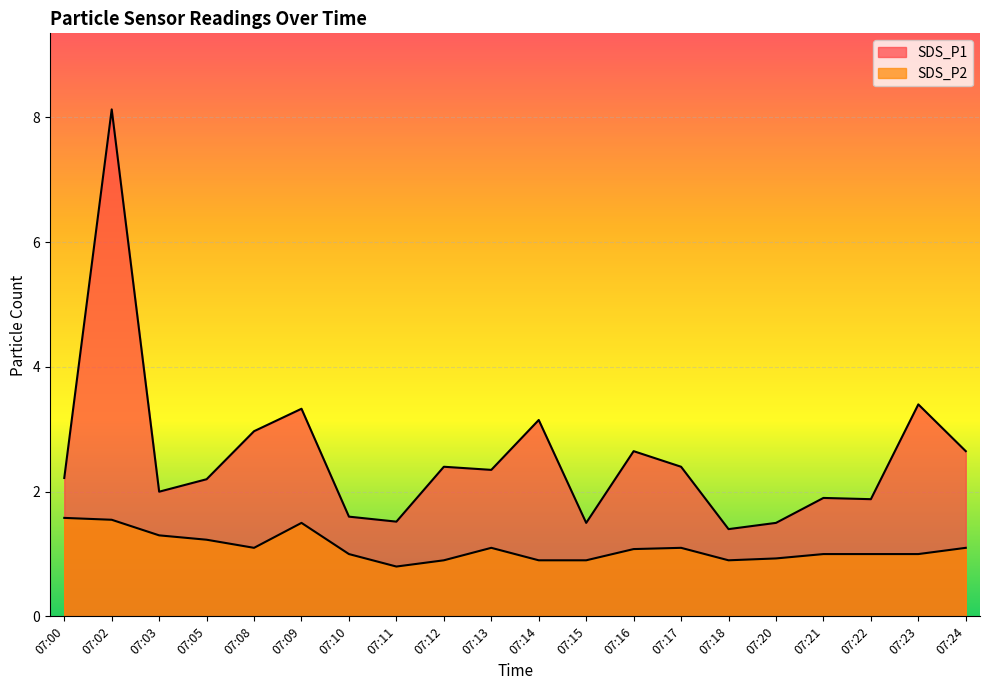

How many data points in SDS_P2 are above 1?

10